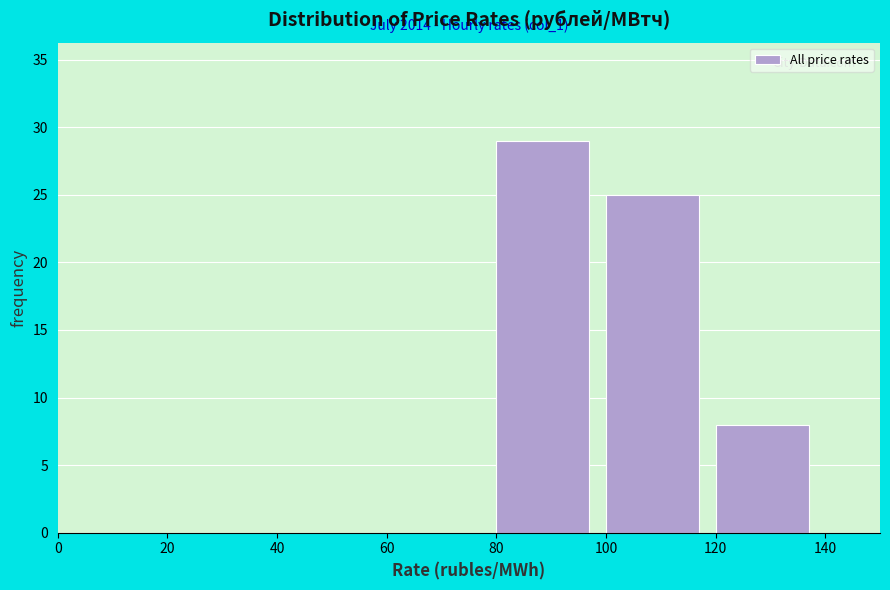

Over which range of the x-axis is the bar tallest?

80 to 100